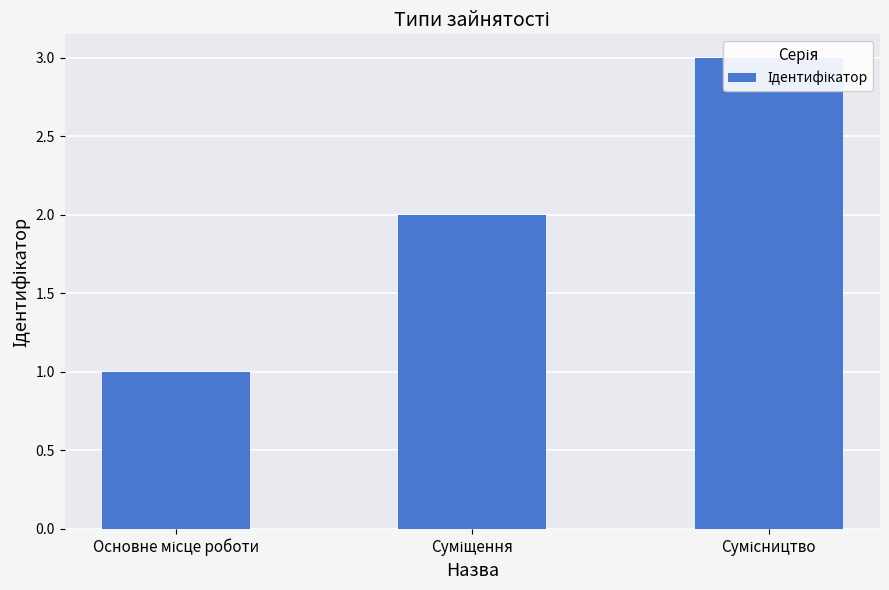

Reading left to right, transcribe all the data shown in this chart.

Основне місце роботи=1	Суміщення=2	Сумісництво=3